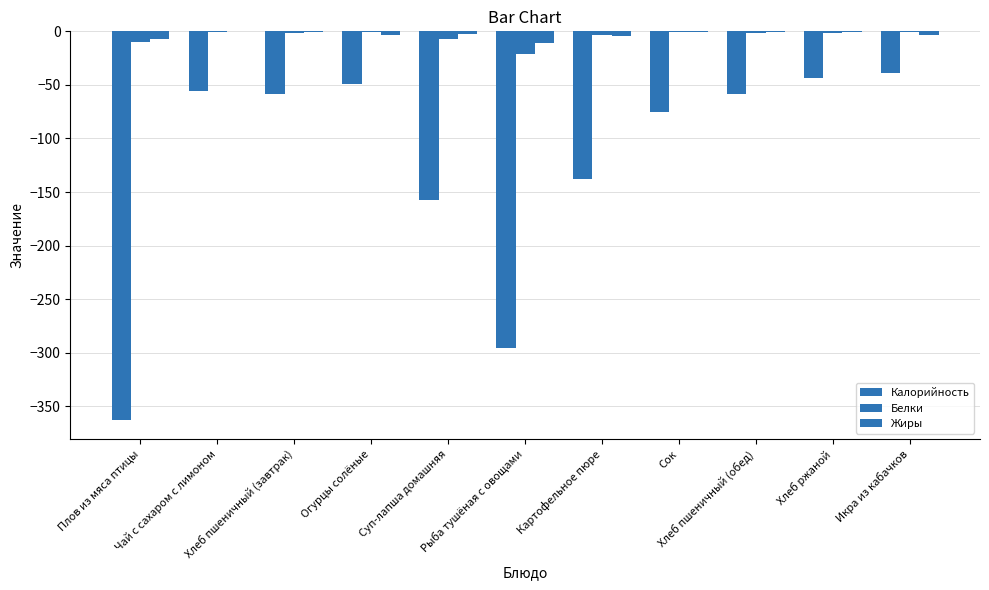

Does the chart contain stacked bars?

No